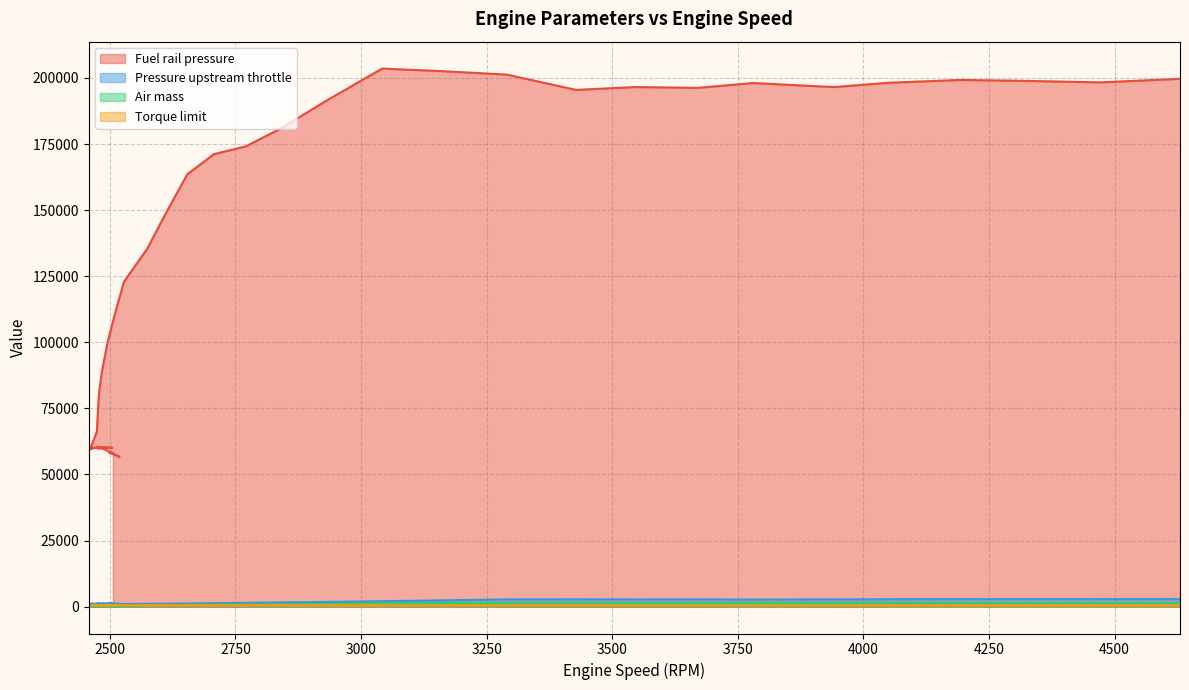

What are all the series names shown in the legend?

Fuel rail pressure, Pressure upstream throttle, Air mass, Torque limit